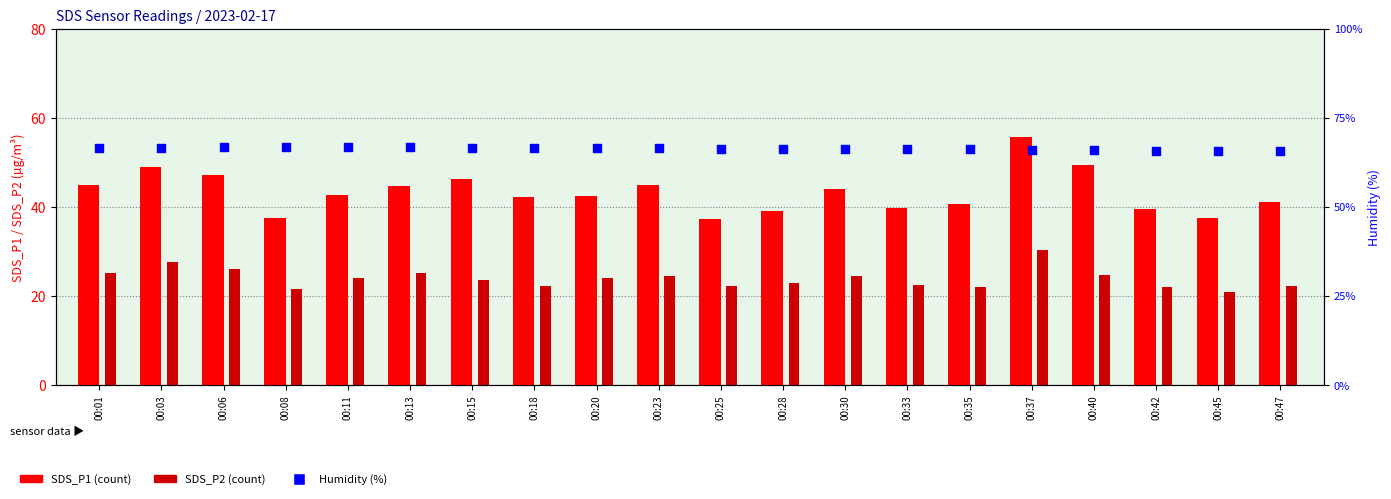

What are all the series names shown in the legend?

SDS_P1, SDS_P2, Humidity